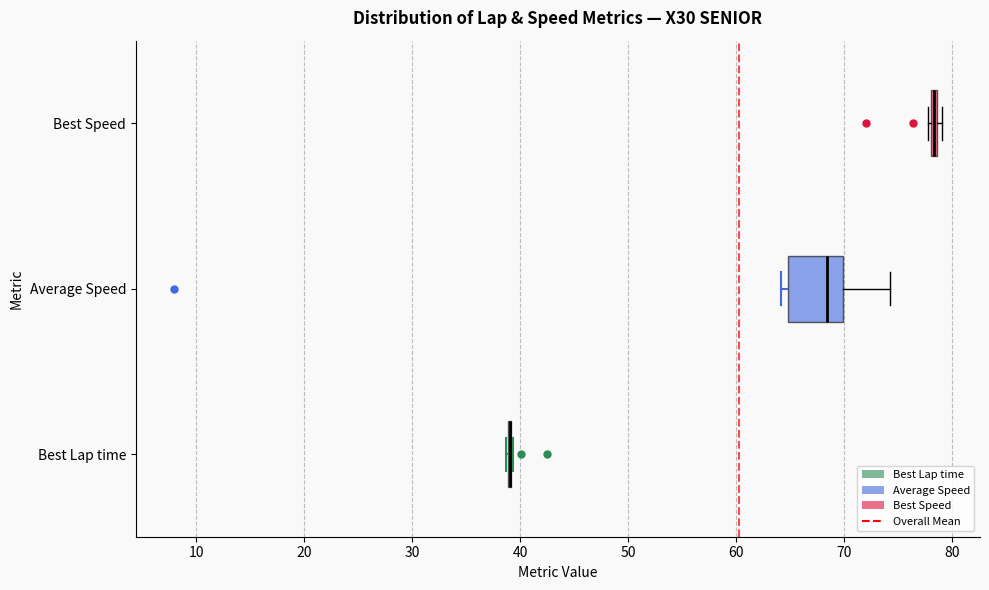

Which box is the widest, from its left edge to its right edge?

Average Speed